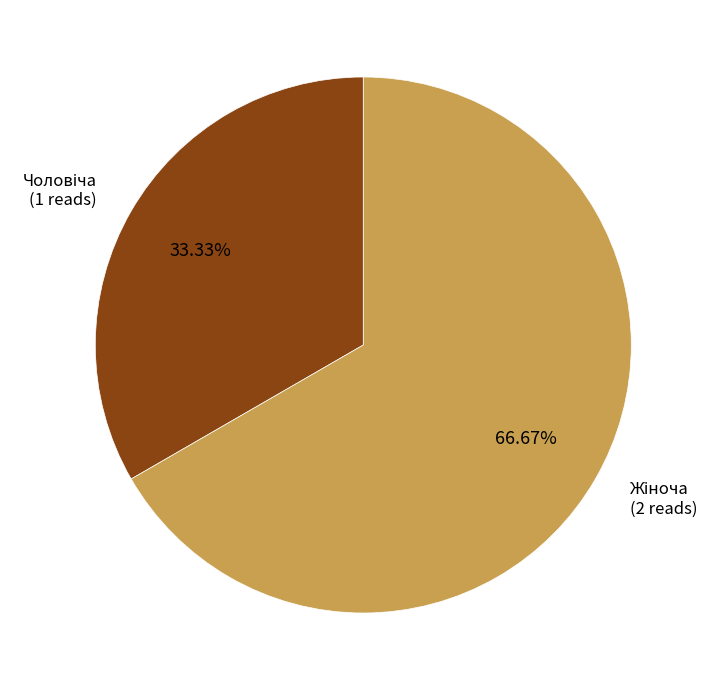

How many segments does this pie chart have?

2